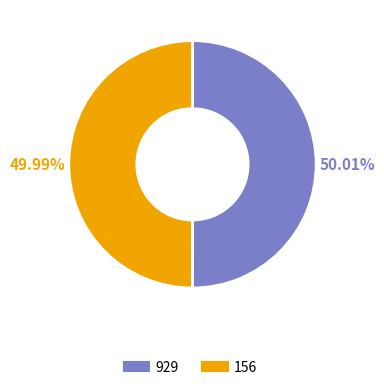

Is it true that 929 is 50% of the pie?

True